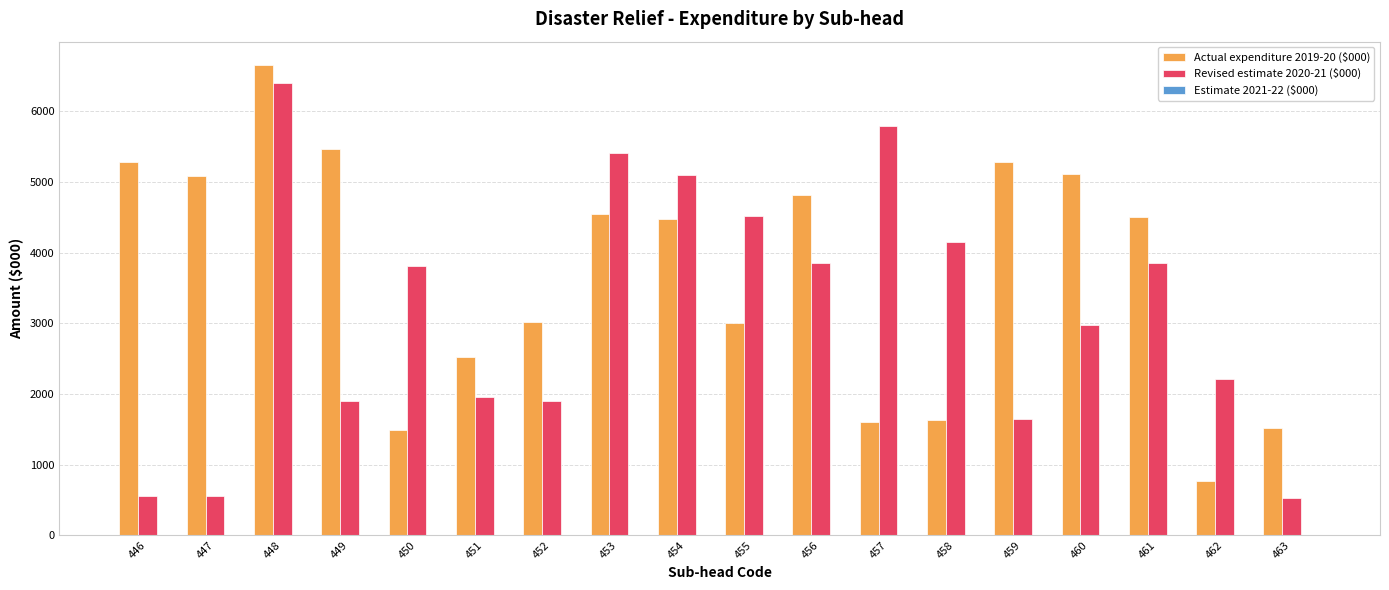

Does the chart contain stacked bars?

No